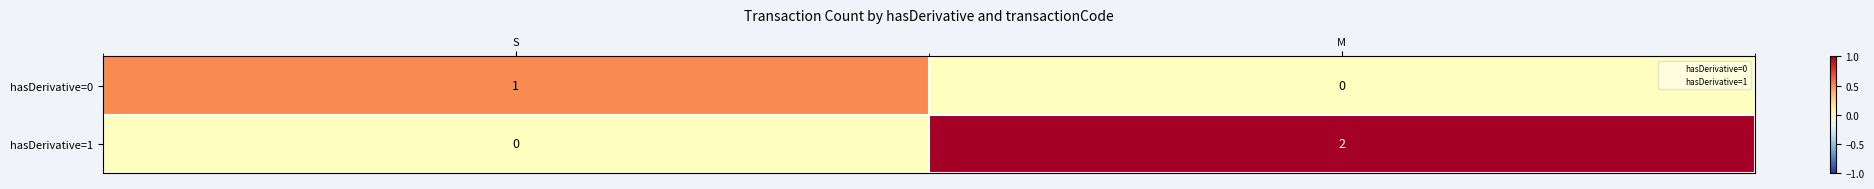

At which label does hasDerivative=1 reach its peak?

M